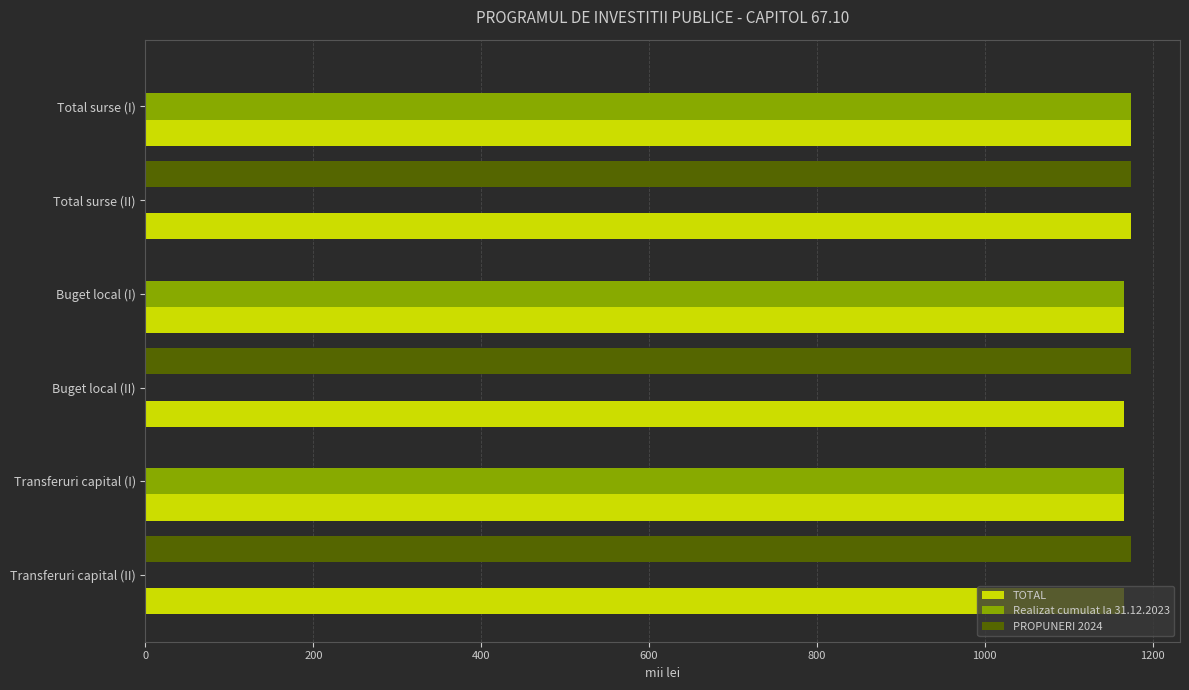

What is the approximate value of TOTAL at Transferuri capital (II)?

1166